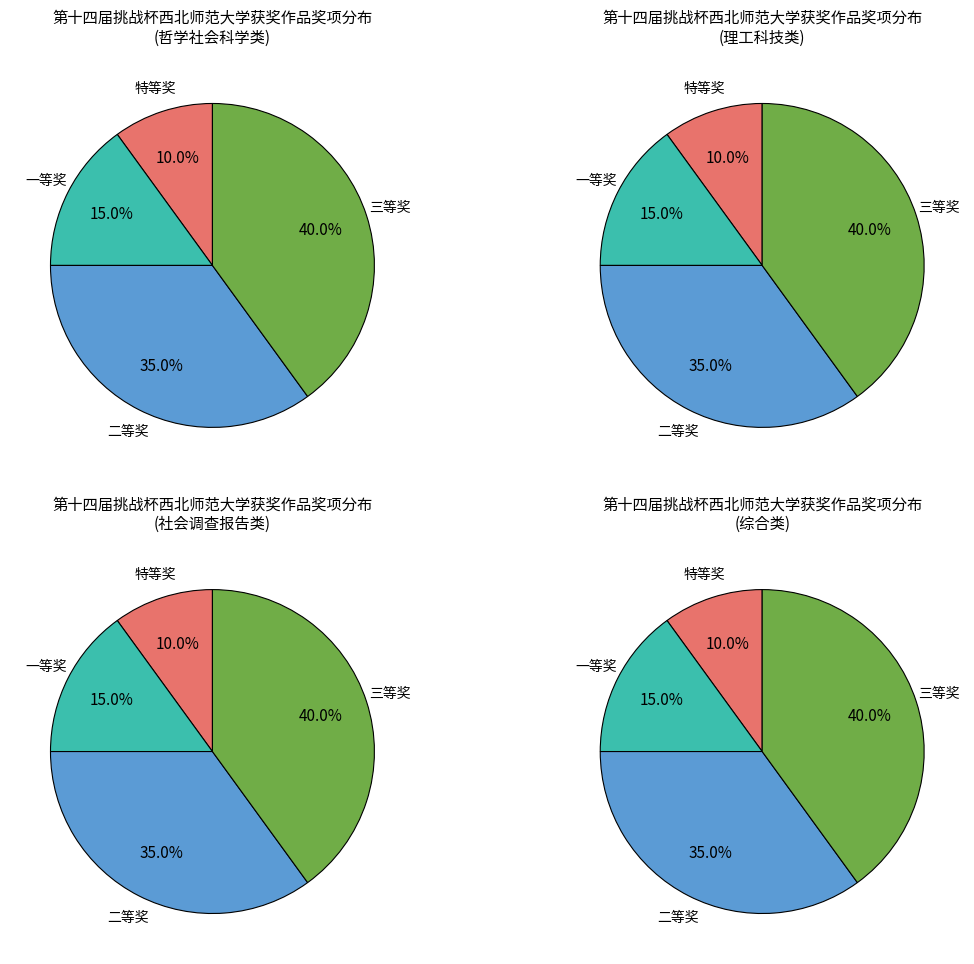

The 三等奖 slice represents 28% of the pie. True or false?

False